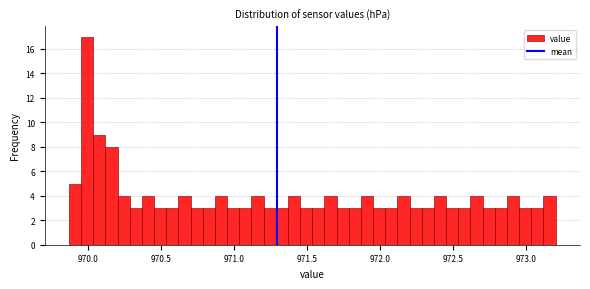

Around what value on the x-axis is the tallest bar? Give the approximate position of its centre, as read against the axis.

970.00